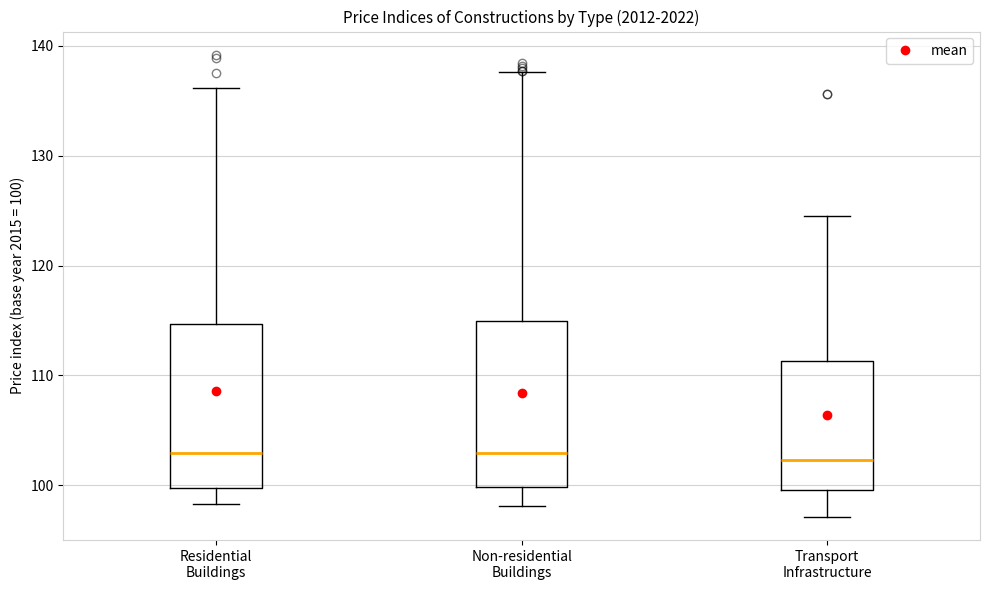

Reading left to right, transcribe this box plot: for each box, give where its median line is, the range the box spans, and where its two whiskers end, as read against the y-axis. The values are not printed on the chart, so give them approximately, as read against the axis.

Residential Buildings: median 103, box 100 to 115, whiskers 98 to 136
Non-residential Buildings: median 103, box 100 to 115, whiskers 98 to 138
Transport Infrastructure: median 102, box 100 to 111, whiskers 97 to 125